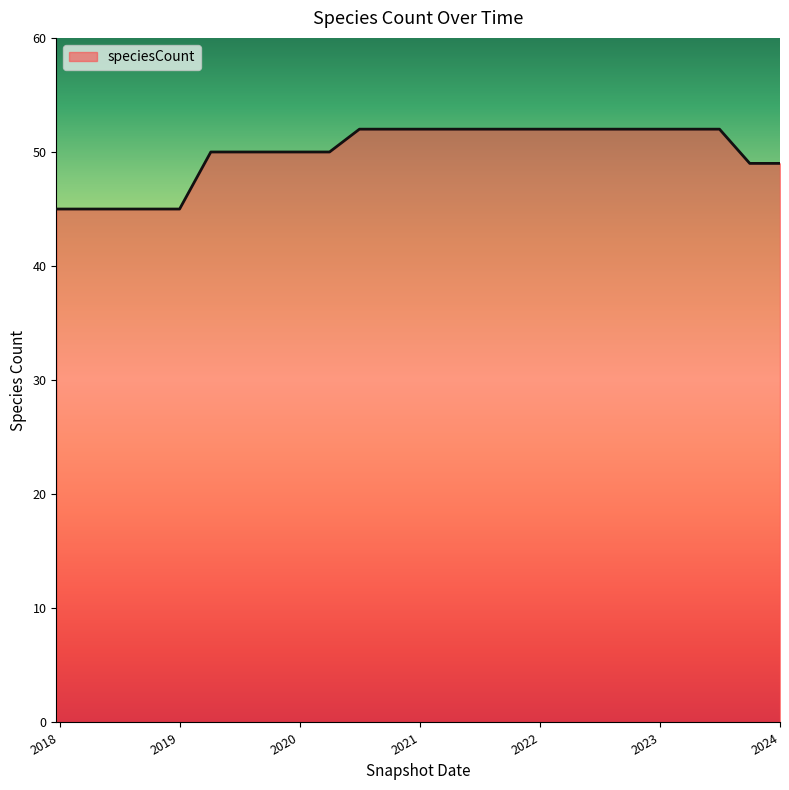

What is the difference between the maximum and minimum values?

7